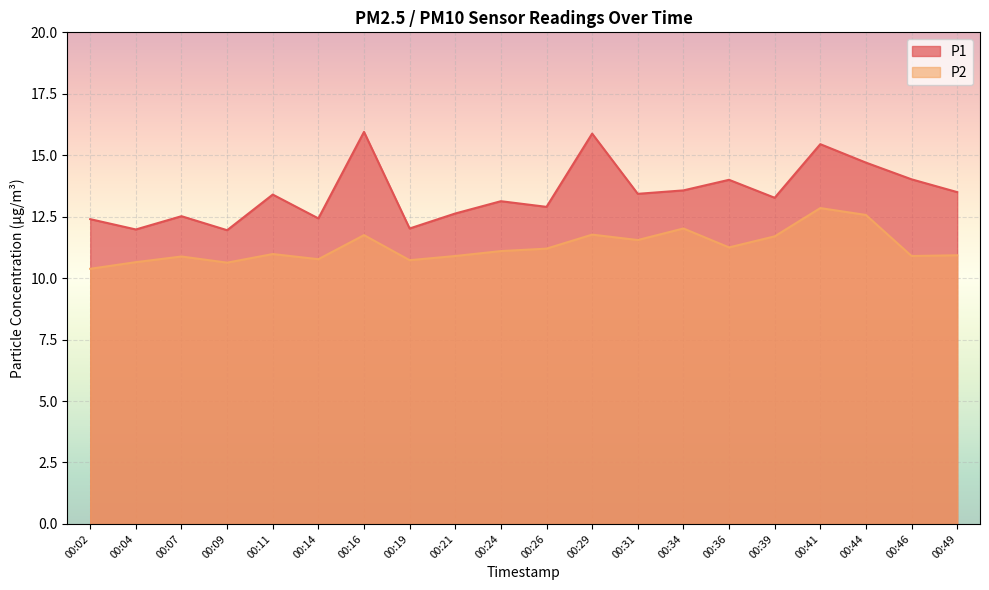

Does the chart display data point markers on the line(s)?

No